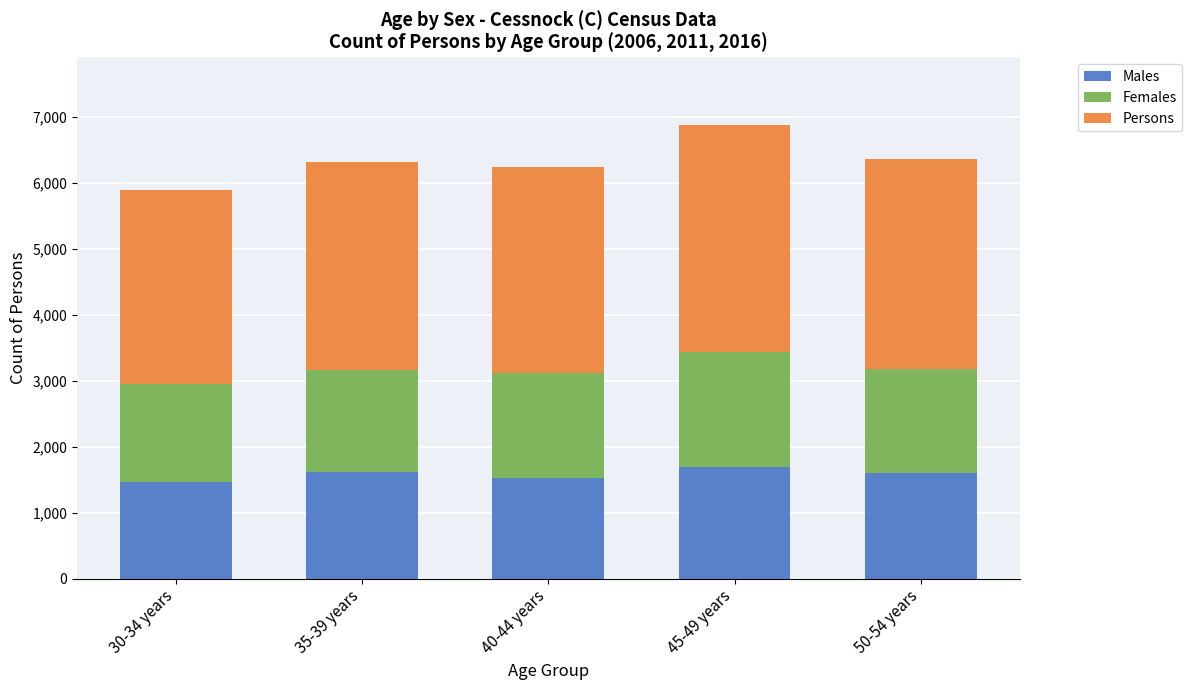

What is the difference between the maximum and minimum values in the Males series?

225